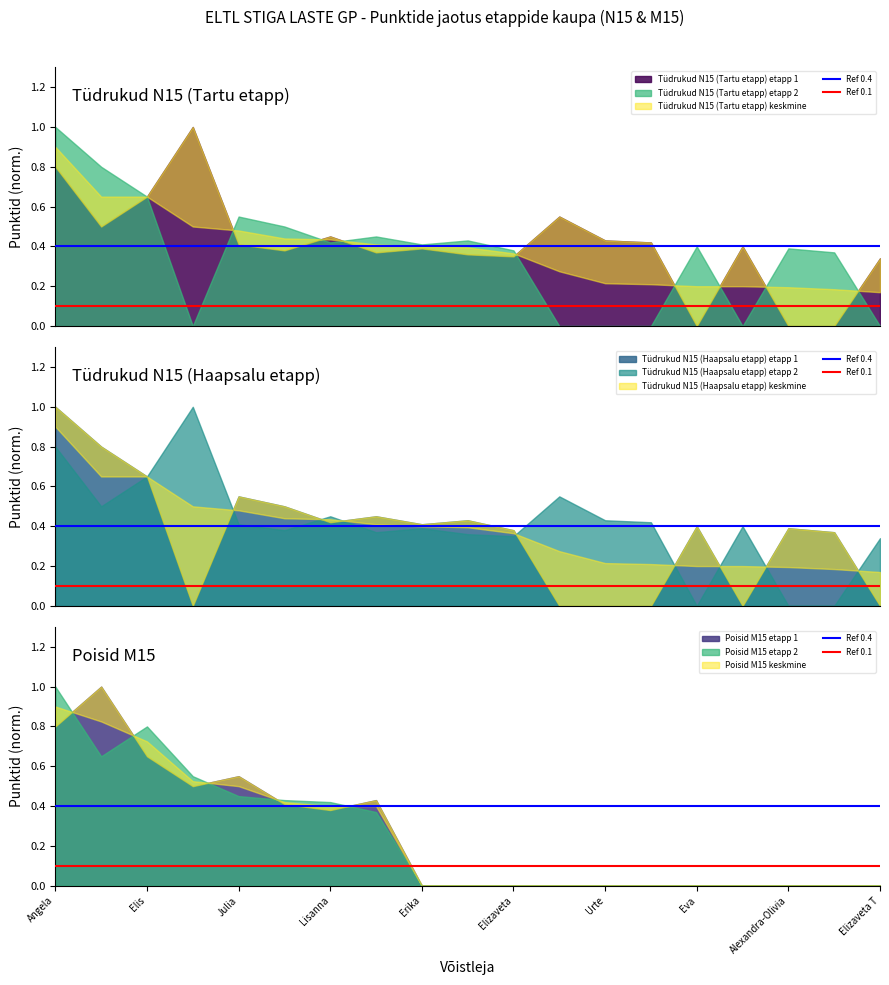

What is the label of the 1st point from the left?

Angela